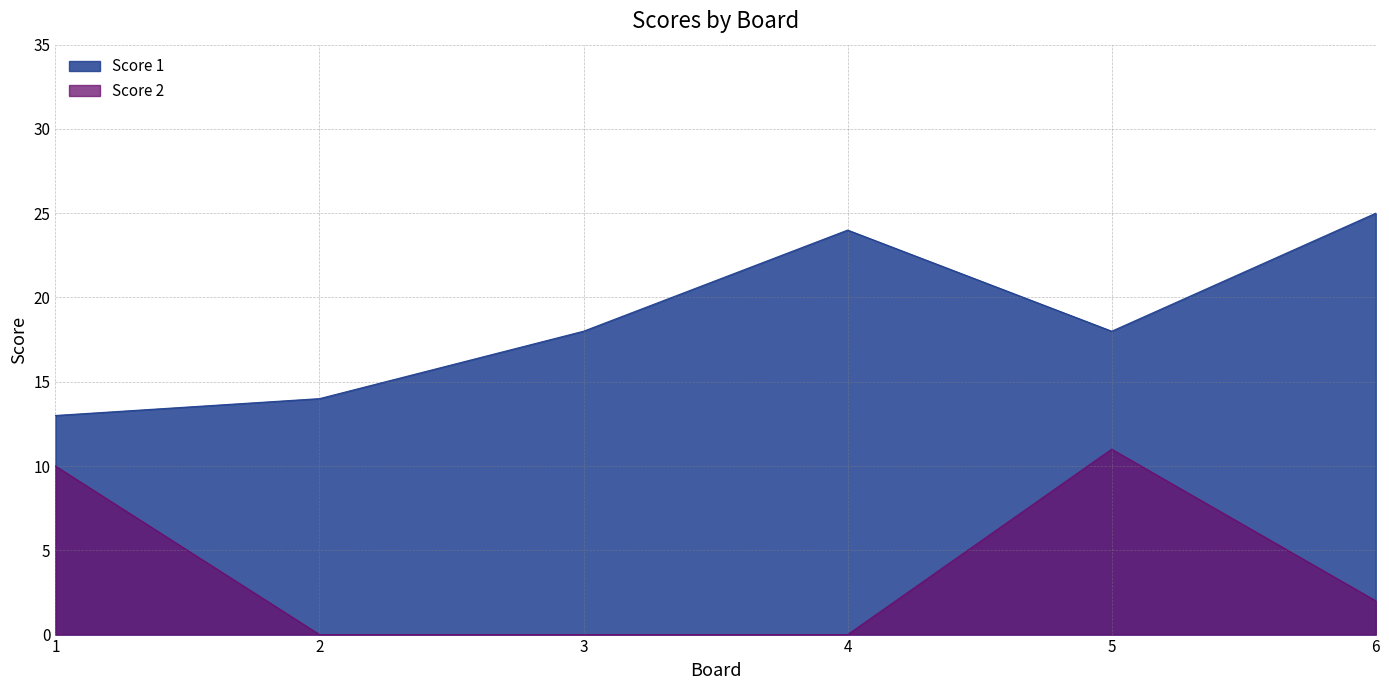

Rank the series by their average value, from lowest to highest.

Score 2, Score 1